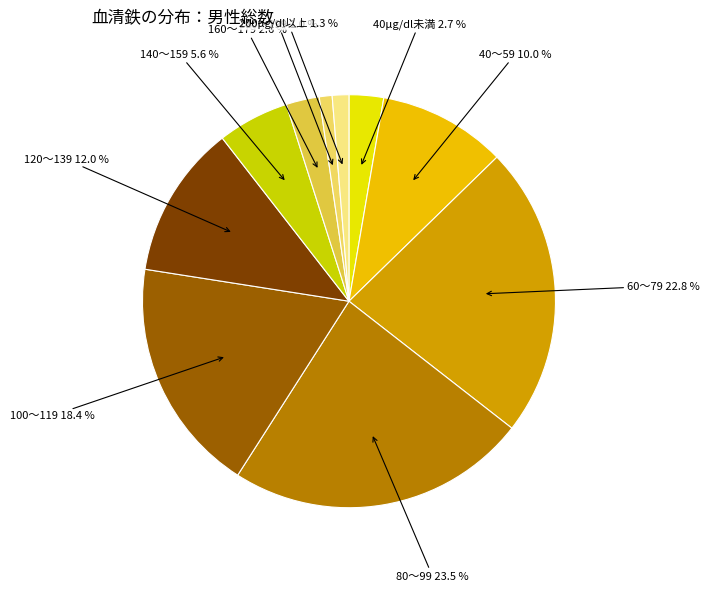

How much of the chart is everything except 160～179?

97.4%